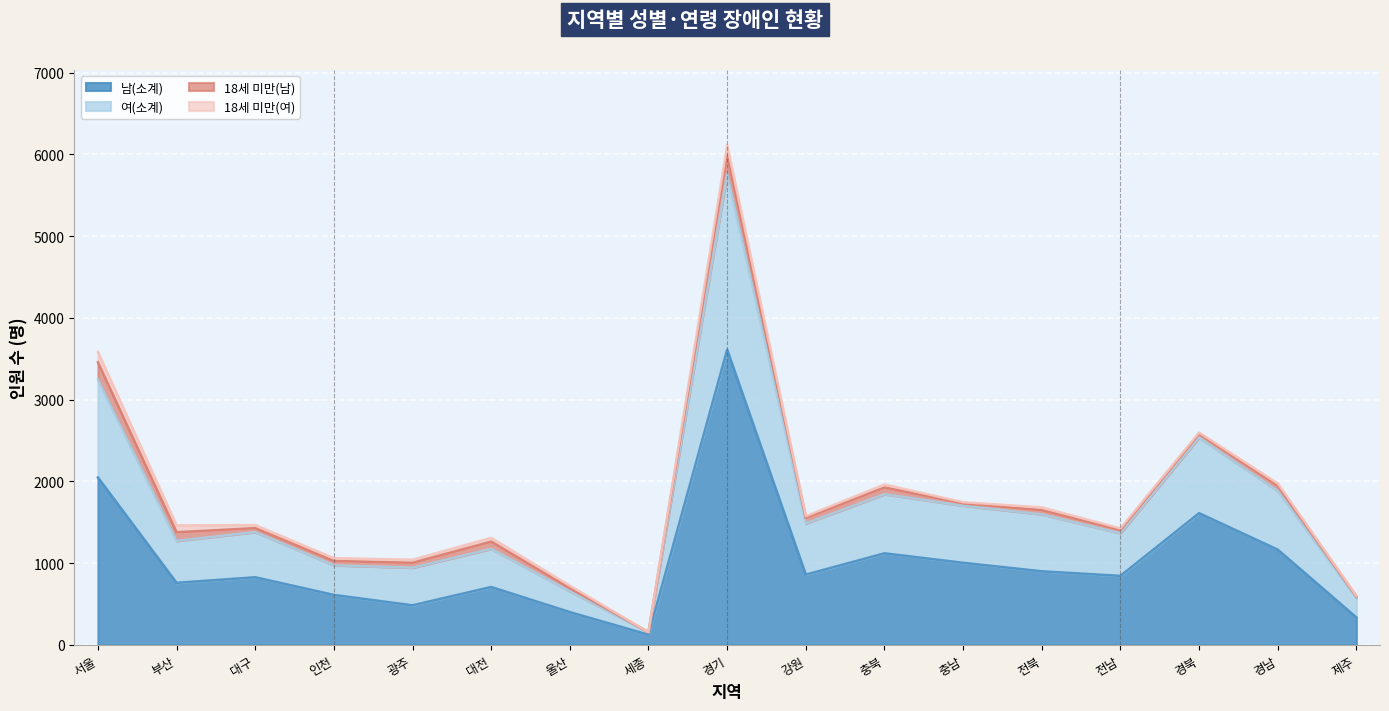

What is the greatest value displayed?

5759